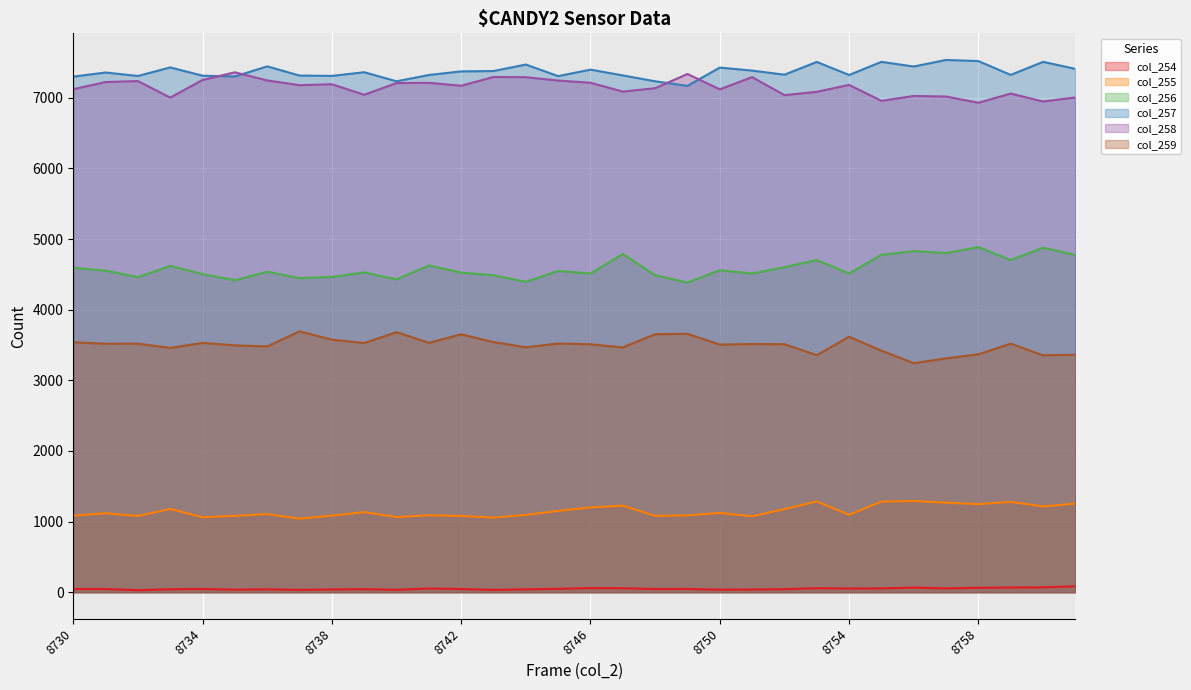

What is the lowest value of the col_256 series?

4384